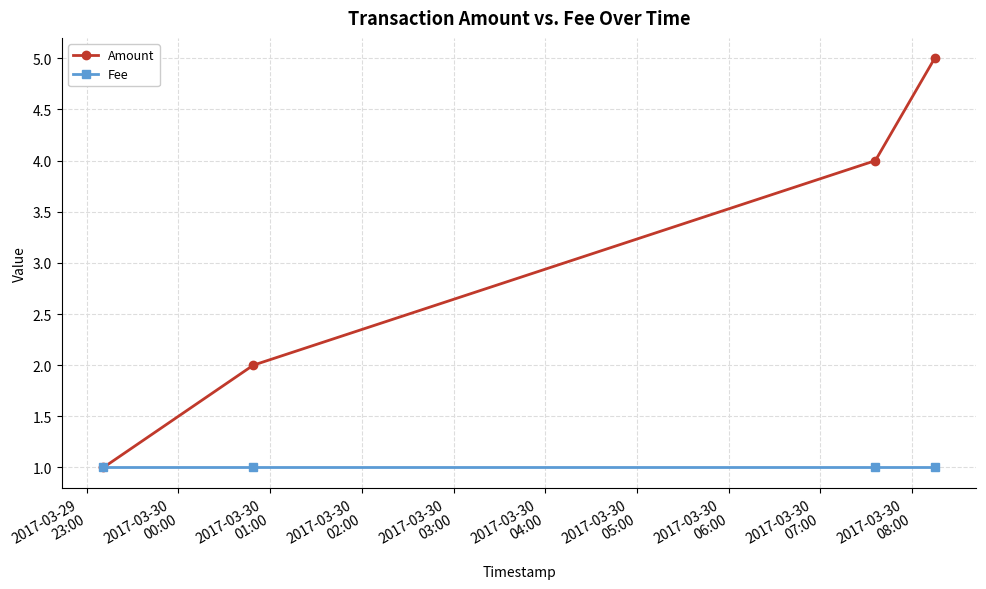

Reading right to left, extract all data points from this chart.

Amount: 5	4	2	1
Fee: 1	1	1	1